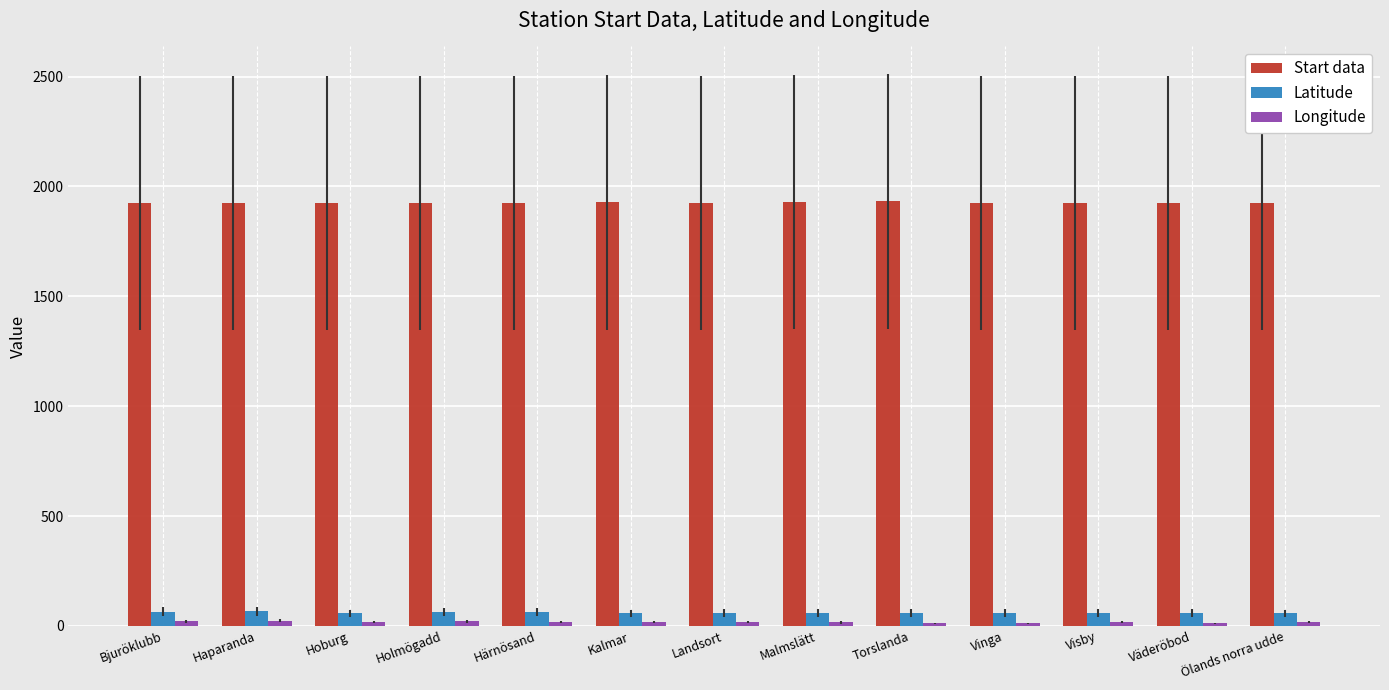

Which series has the largest total across all categories?

Start data